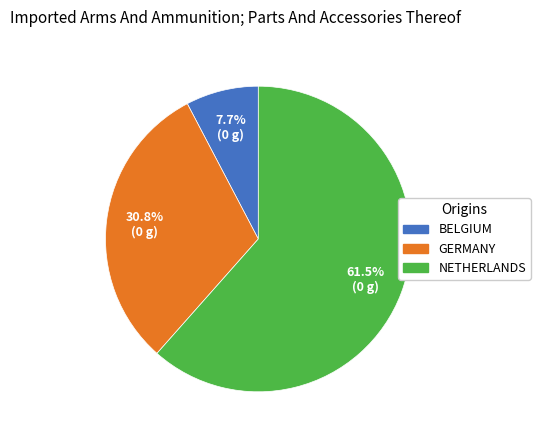

Is there a majority slice in this chart?

Yes